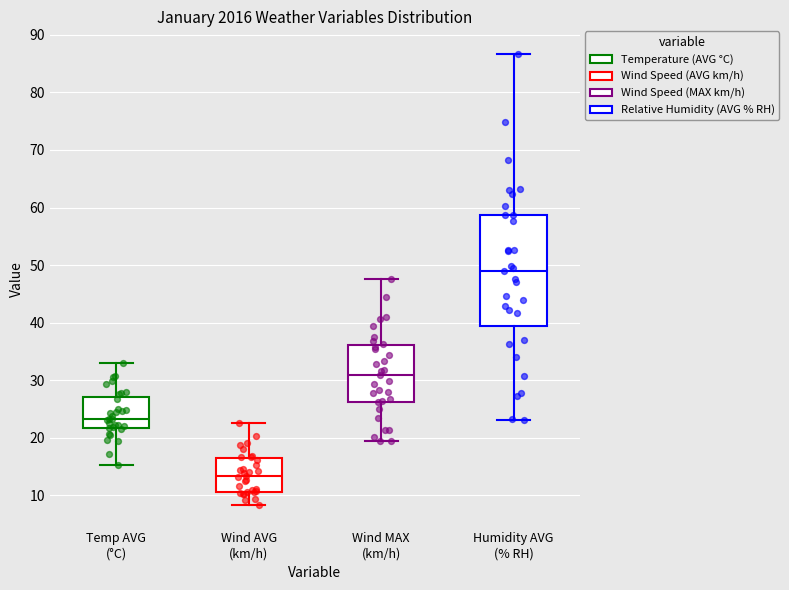

Which box is the tallest, from its lower edge to its upper edge?

Humidity AVG (% RH)